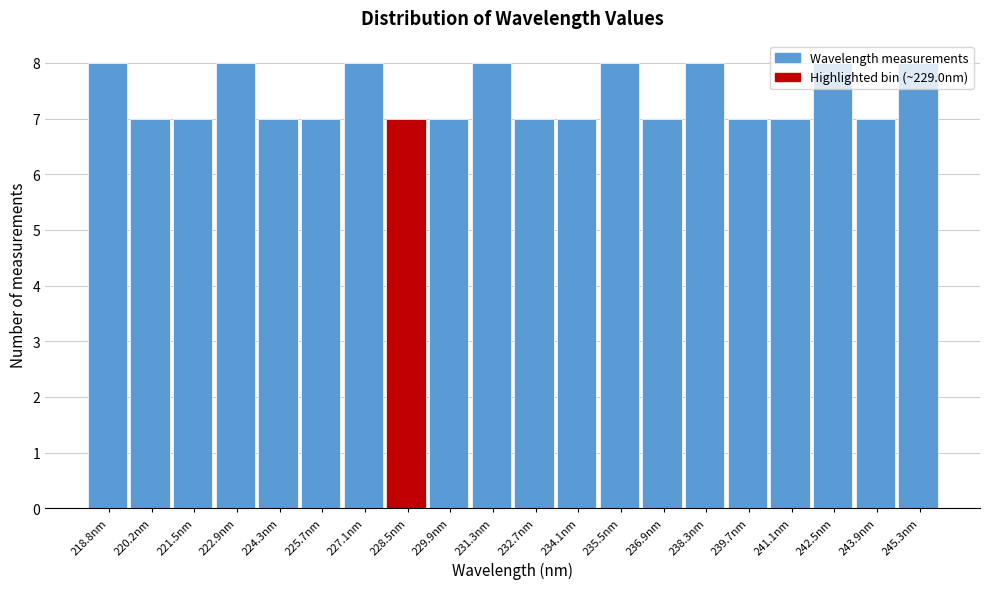

Reading left to right, transcribe this chart: for each bar, give the range it covers on the x-axis and its height. Neither the bar edges nor the heights are printed on the chart, so give them approximately, as read against the axes.

218.0 to 219.4: 8
219.4 to 220.8: 7
220.8 to 222.2: 7
222.2 to 223.6: 8
223.6 to 225.0: 7
225.0 to 226.4: 7
226.4 to 227.8: 8
227.8 to 229.2: 7
229.2 to 230.6: 7
230.6 to 232.0: 8
232.0 to 233.4: 7
233.4 to 234.8: 7
234.8 to 236.2: 8
236.2 to 237.6: 7
237.6 to 239.0: 8
239.0 to 240.4: 7
240.4 to 241.8: 7
241.8 to 243.2: 8
243.2 to 244.6: 7
244.6 to 246.0: 8